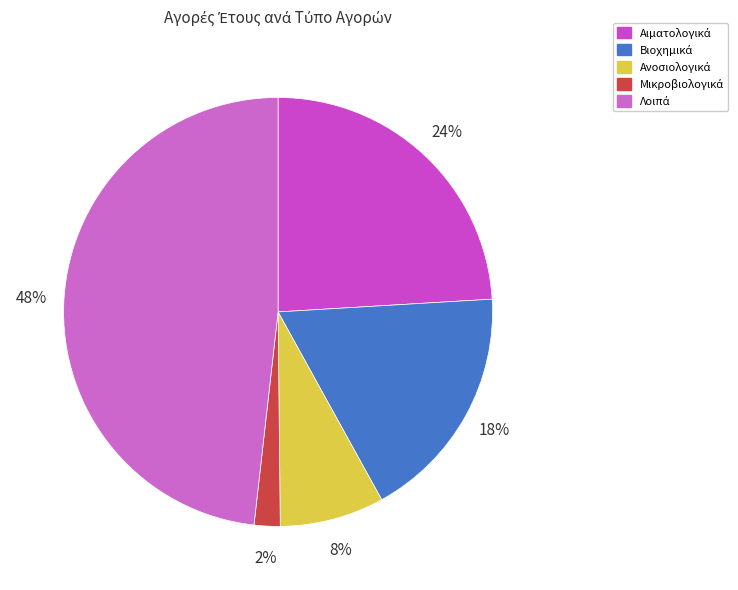

How many segments does this pie chart have?

5